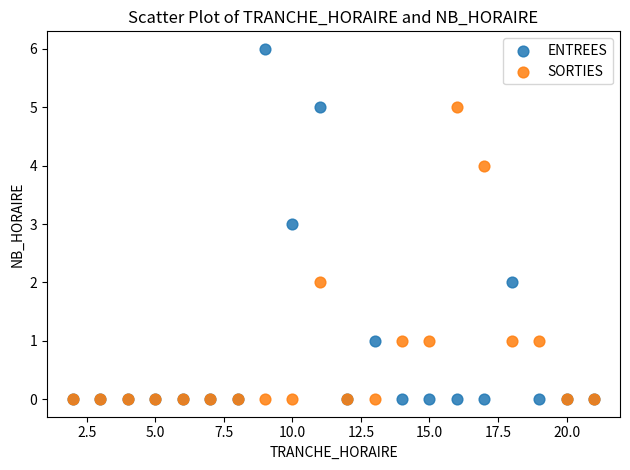

What are all the series names shown in the legend?

ENTREES, SORTIES